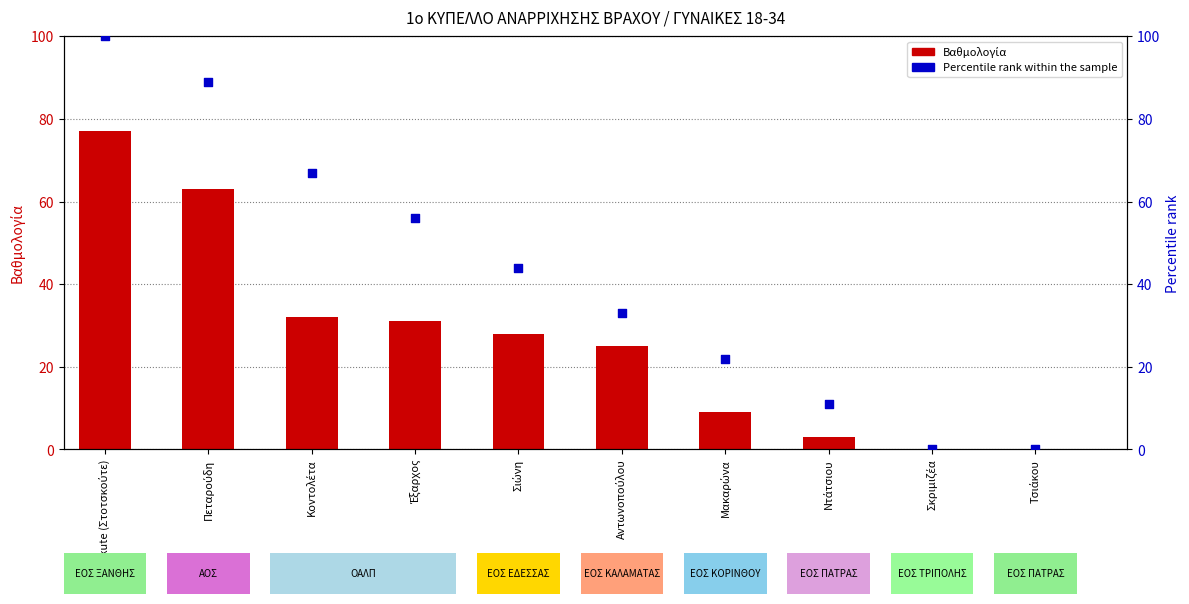

Which series reaches the maximum Y coordinate?

Percentile rank